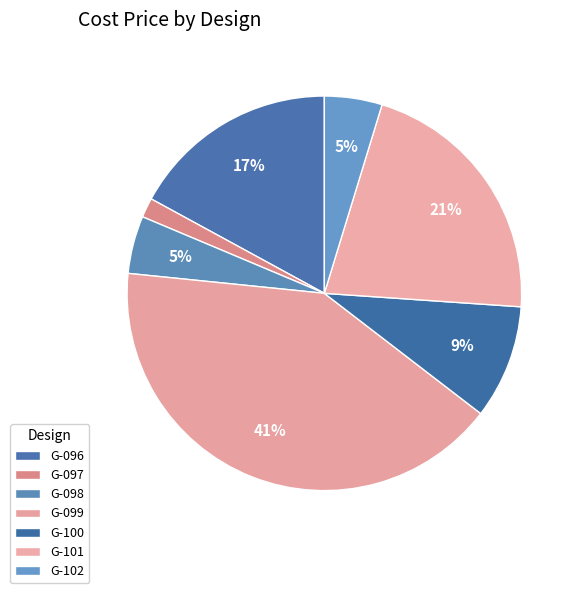

What percentage is the G-097 slice, to the nearest percent?

2%